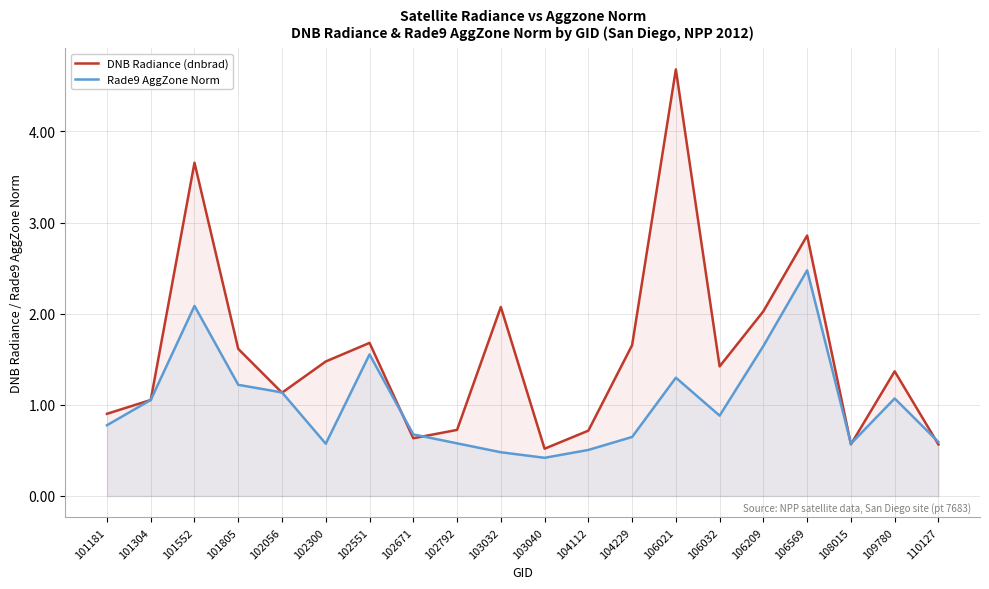

What value does the Rade9 AggZone Norm series have at 106209?

1.6